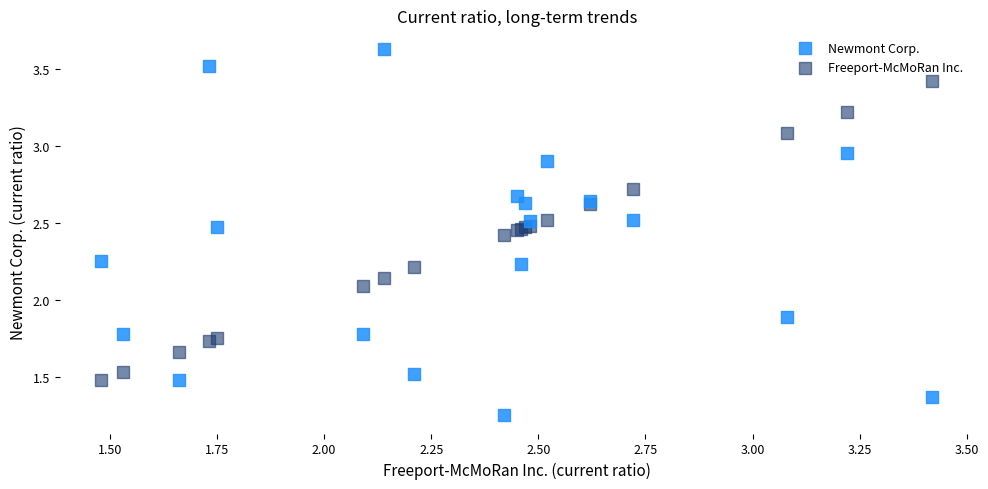

What is the X range (max minus min) for the scatter plot?

1.9